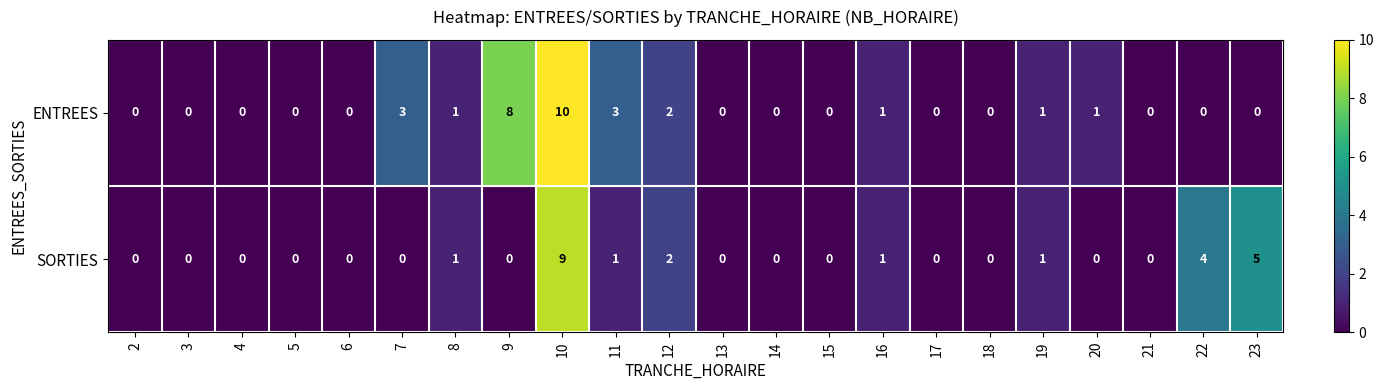

Which series has the widest spread of values?

ENTREES